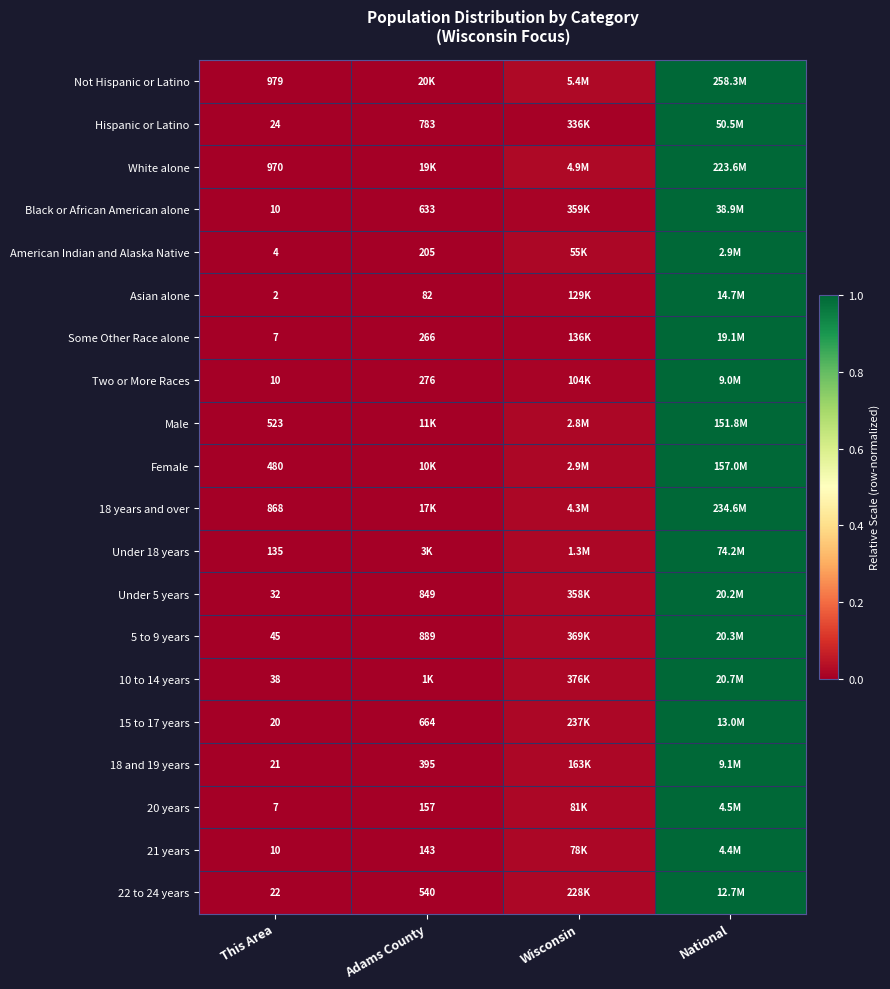

Is the value of White alone at This Area greater than the value of 20 years at This Area?

Yes